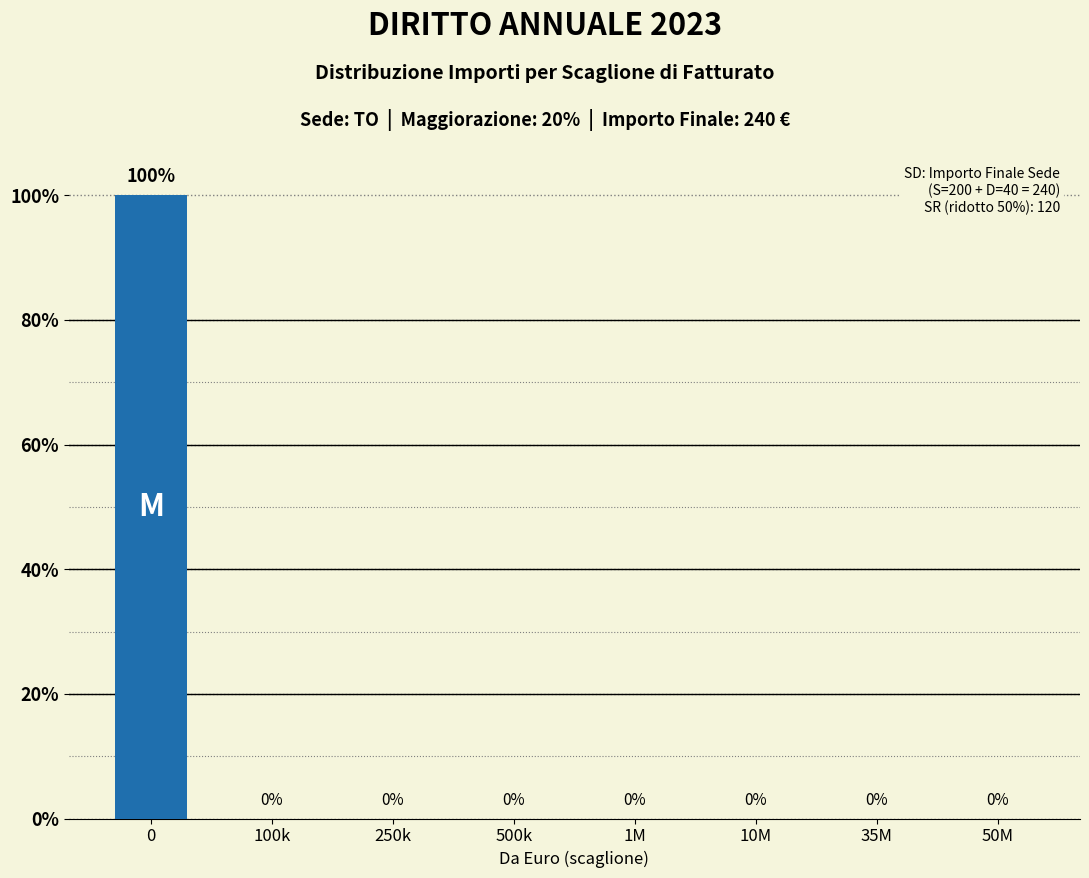

Reading right to left, extract all data points from this chart.

50M=0	35M=0	10M=0	1M=0	500k=0	250k=0	100k=0	0=100